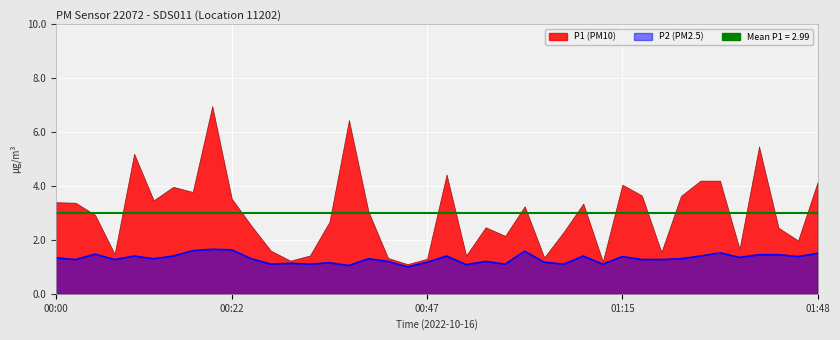

Where is the first local maximum?

00:05